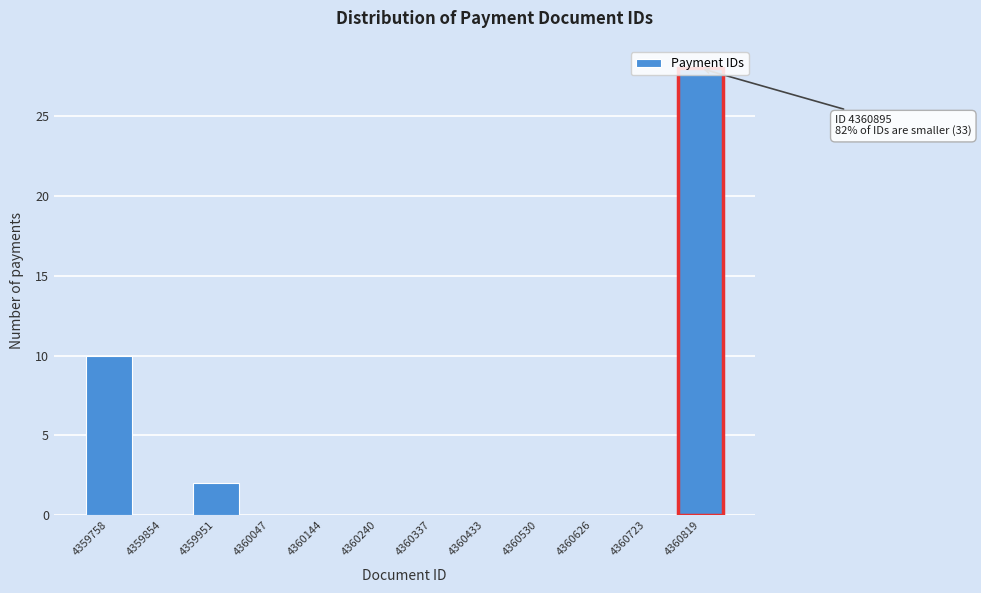

The chart shows a value of 0 at 4360530. True or false?

True